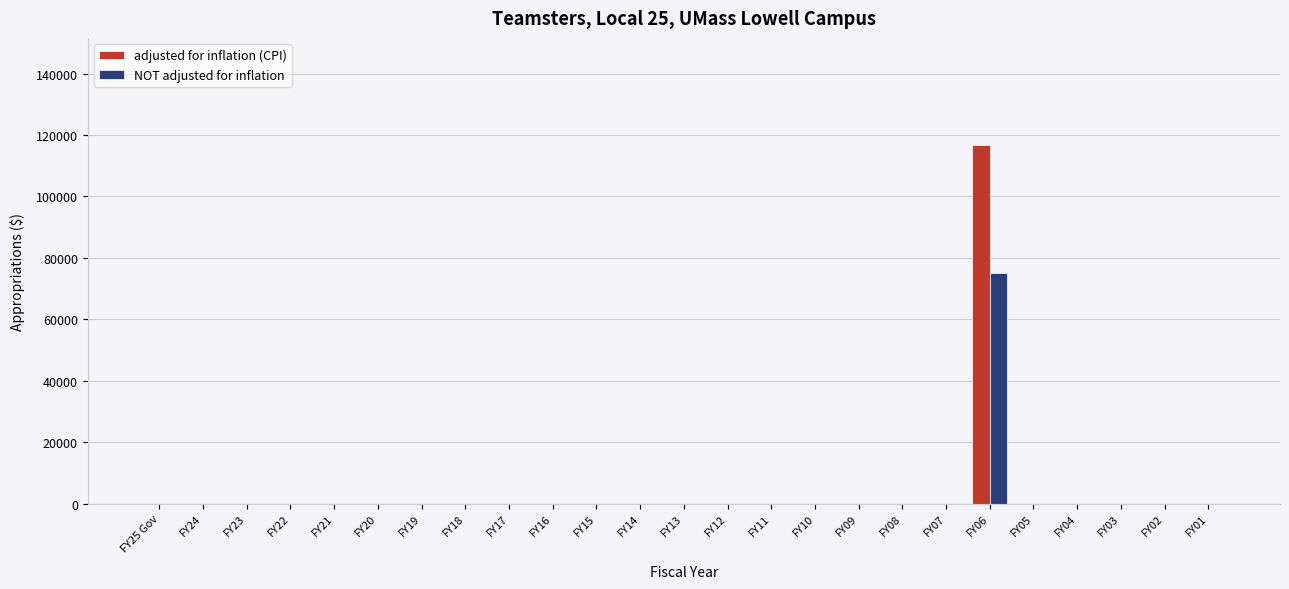

The value of NOT adjusted for inflation at FY11 is 0. True or false?

True